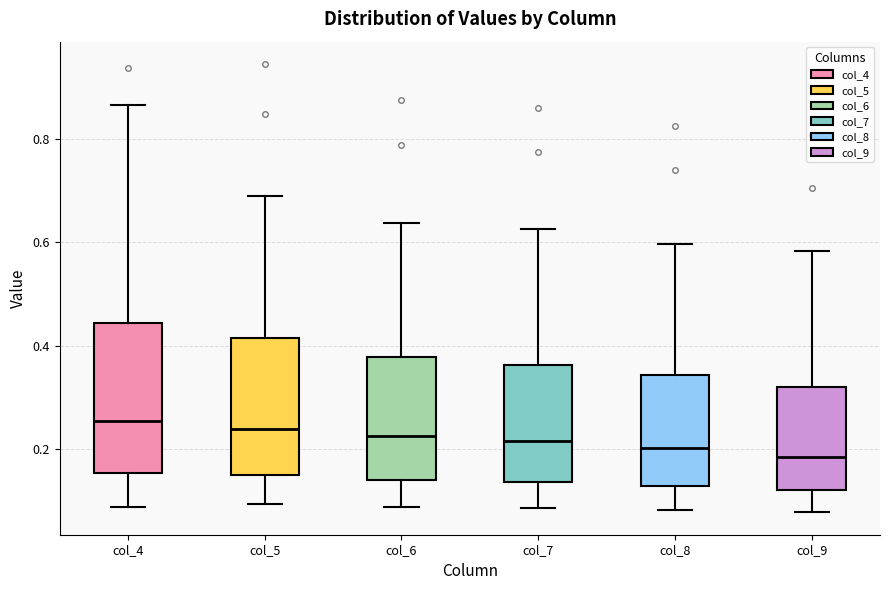

Reading left to right, read every box against the y-axis: the position of its median line, the range the box covers, and the ends of its whiskers. The values are not printed on the chart, so give them approximately, as read against the axis.

col_4: median 0.26, box 0.16 to 0.44, whiskers 0.08 to 0.86
col_5: median 0.24, box 0.14 to 0.42, whiskers 0.10 to 0.70
col_6: median 0.22, box 0.14 to 0.38, whiskers 0.08 to 0.64
col_7: median 0.22, box 0.14 to 0.36, whiskers 0.08 to 0.62
col_8: median 0.20, box 0.12 to 0.34, whiskers 0.08 to 0.60
col_9: median 0.18, box 0.12 to 0.32, whiskers 0.08 to 0.58